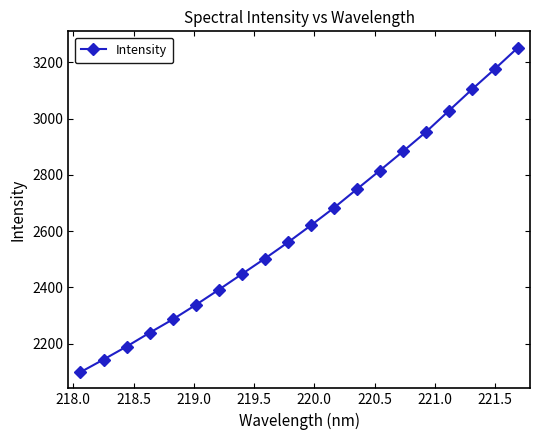

True or false: there are more than 0 points higher than both neighbors.

False